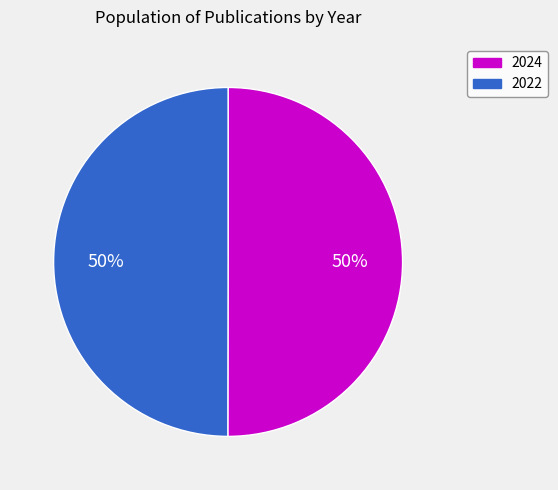

Is it true that 2024 is 50% of the pie?

True